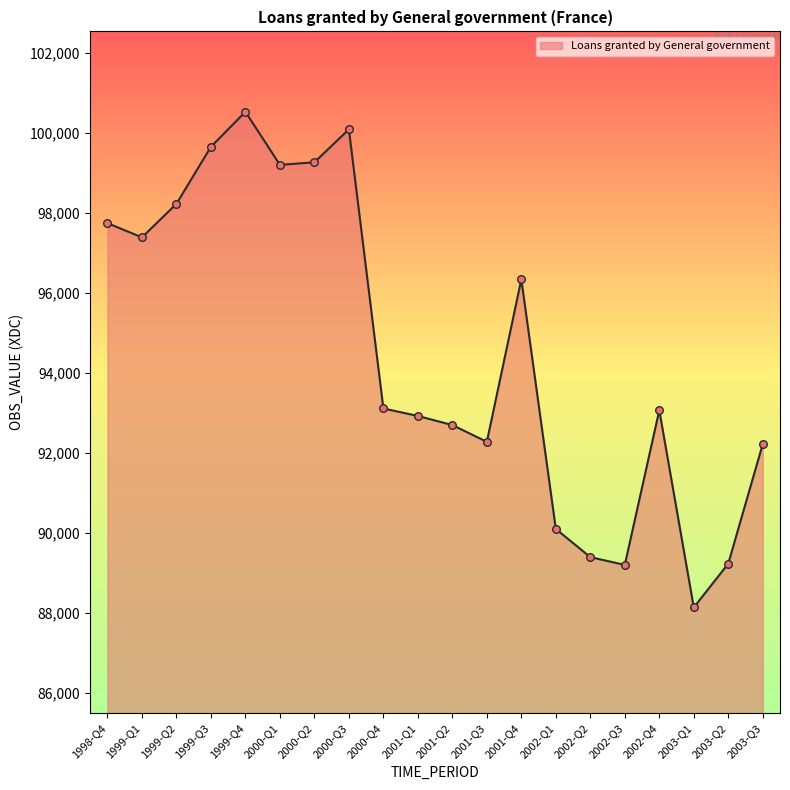

What is the change in value from 2000-Q4 to 2001-Q1?

-187